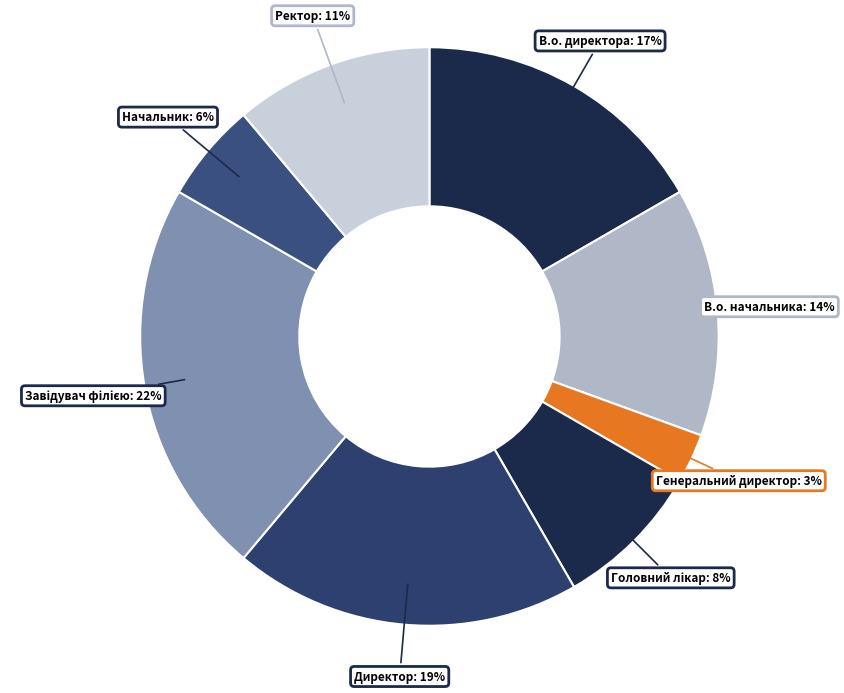

How many segments does this pie chart have?

8